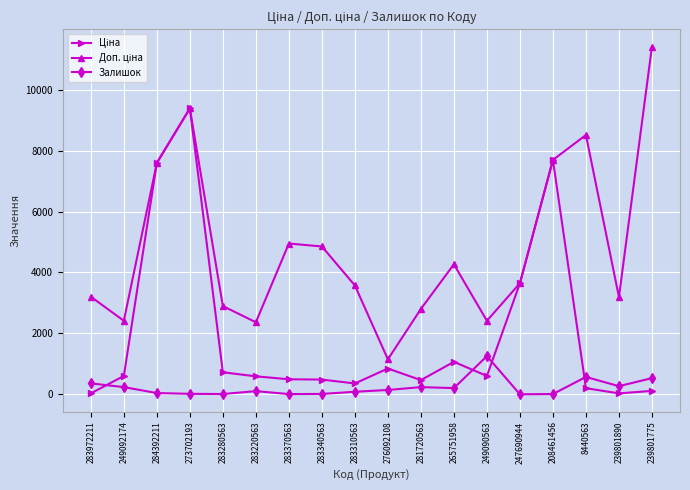

What is the value of the Залишок point at the 16th from the left?

571.0